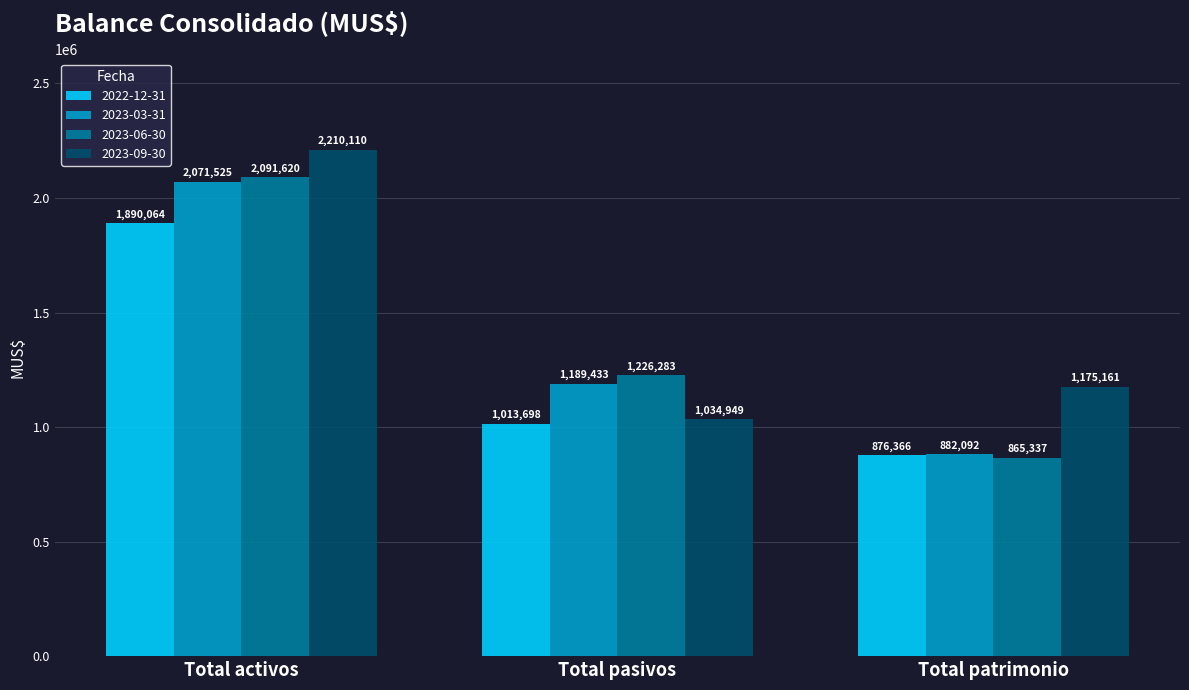

Which series changed the most between Total pasivos and Total patrimonio?

2023-06-30